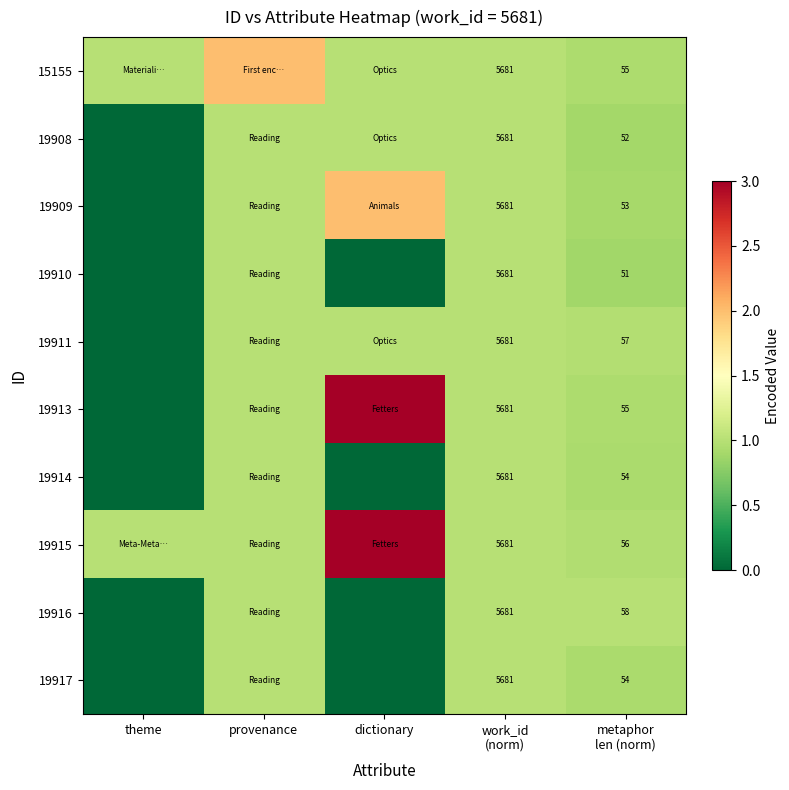

What is the total value across all series at work_id
(norm)?

56810